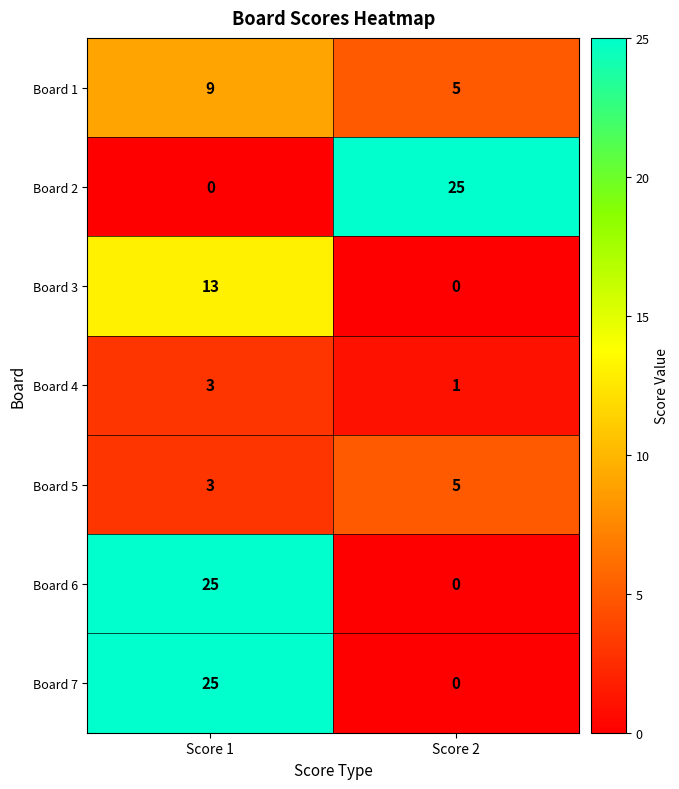

What is the difference between the highest and lowest values at Score 1?

25